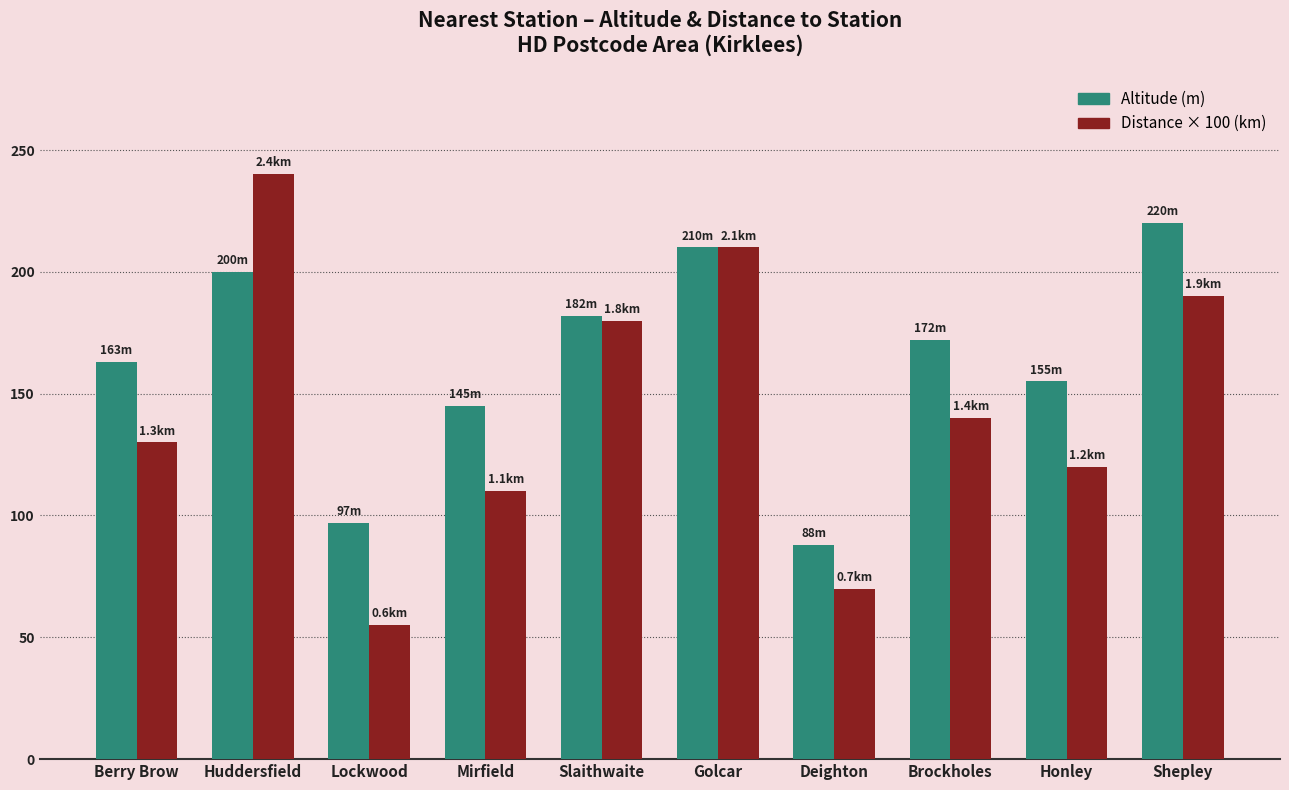

What is the sum of the Altitude (m) values at Golcar and Mirfield?

355.0